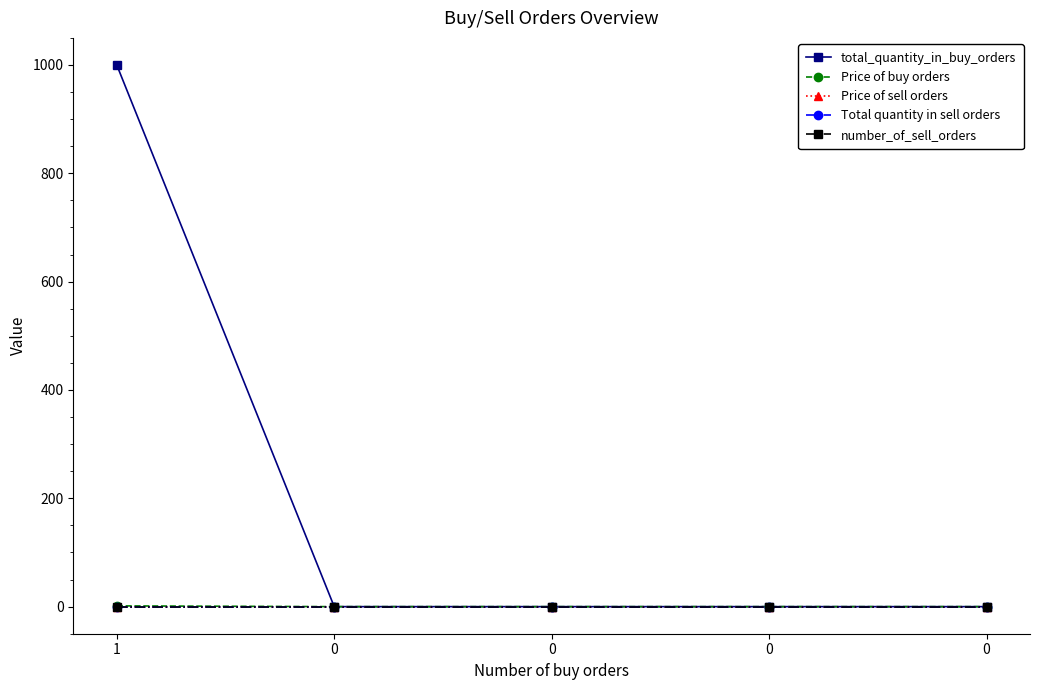

Is this an area chart (filled region under the line)?

No